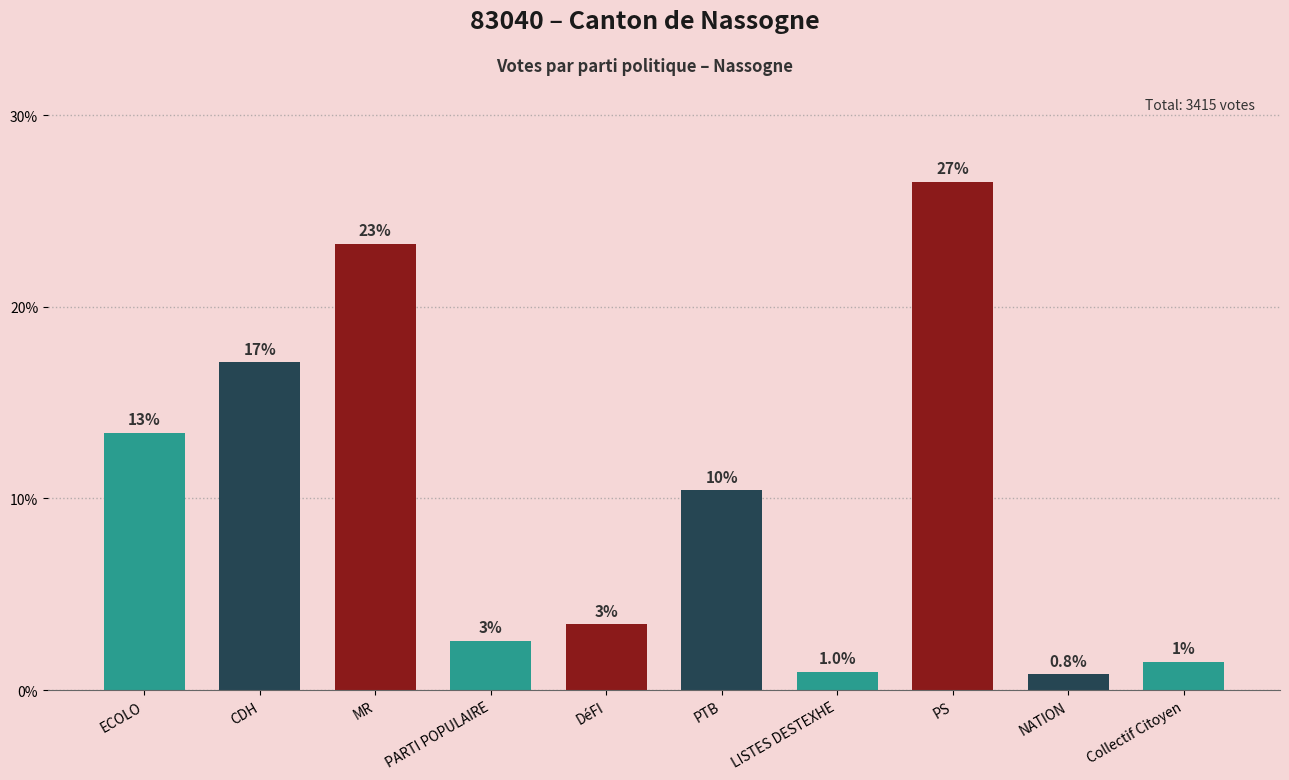

Reading left to right, list all the values displayed in this chart.

ECOLO=13.4	CDH=17.1	MR=23.3	PARTI POPULAIRE=2.6	DéFI=3.4	PTB=10.4	LISTES DESTEXHE=1.0	PS=26.5	NATION=0.8	Collectif Citoyen=1.5